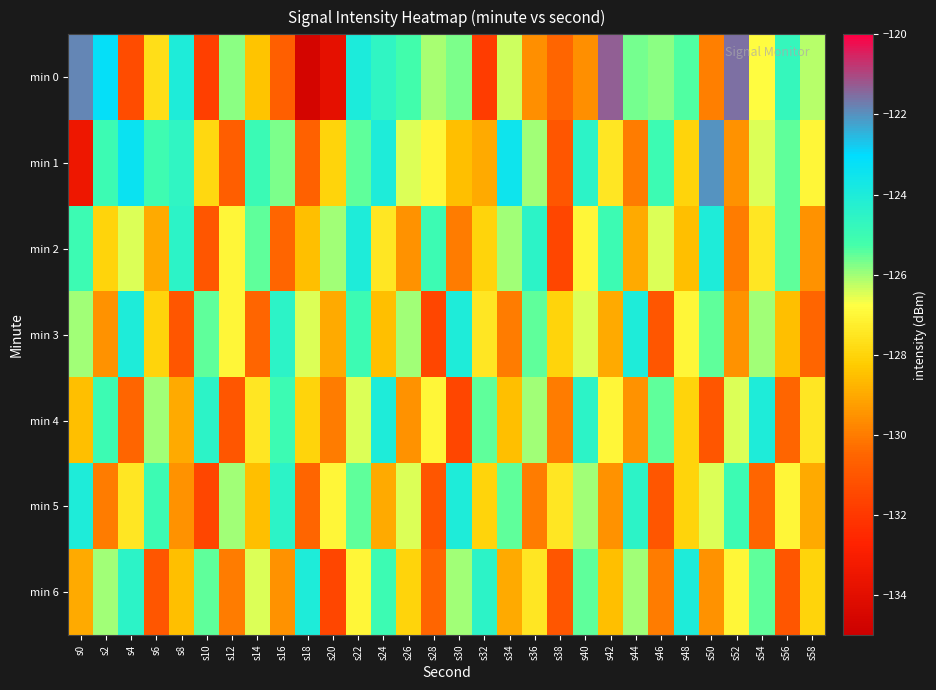

What is the total value across all series at s52?

-889.0